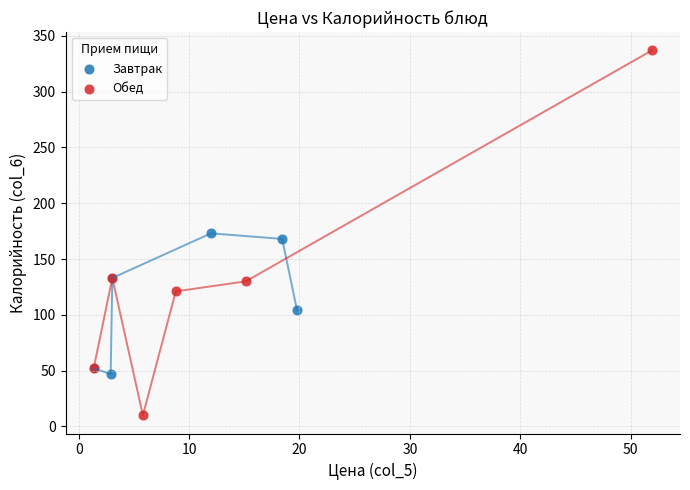

Which series reaches the maximum Y coordinate?

Обед